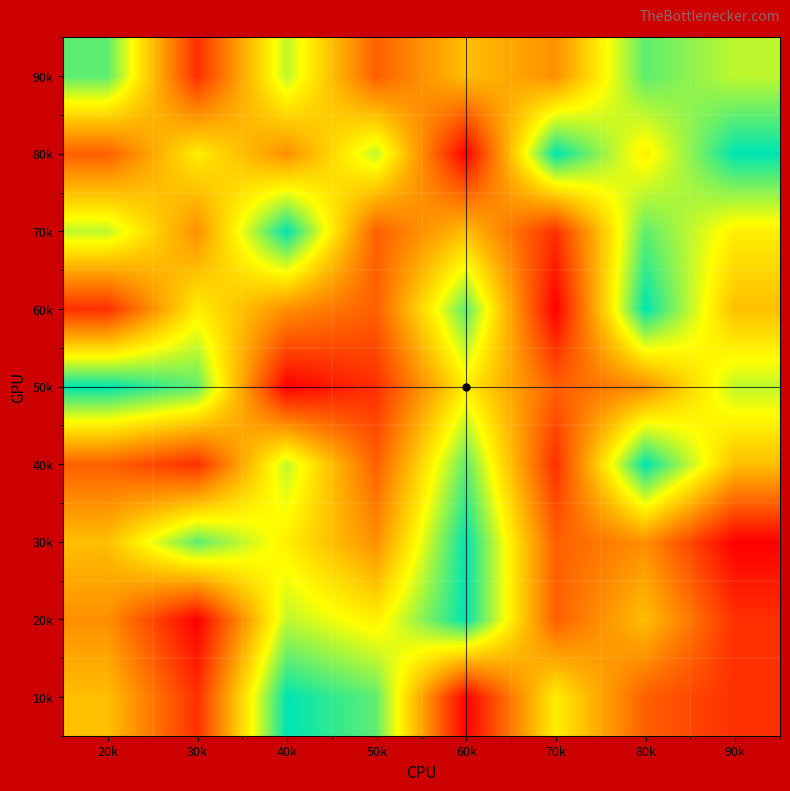

Reading left to right, what are all the values shown in this chart?

10k: 20k=5	30k=2	40k=9	50k=8	60k=1	70k=6	80k=3	90k=2
20k: 20k=4	30k=1	40k=7	50k=6	60k=9	70k=3	80k=5	90k=2
30k: 20k=5	30k=8	40k=6	50k=4	60k=9	70k=3	80k=4	90k=1
40k: 20k=3	30k=2	40k=7	50k=3	60k=8	70k=2	80k=9	90k=5
50k: 20k=9	30k=8	40k=1	50k=2	60k=6	70k=3	80k=4	90k=7
60k: 20k=2	30k=6	40k=4	50k=3	60k=8	70k=1	80k=9	90k=5
70k: 20k=7	30k=4	40k=9	50k=3	60k=5	70k=2	80k=8	90k=6
80k: 20k=3	30k=6	40k=4	50k=7	60k=1	70k=9	80k=6	90k=9
90k: 20k=8	30k=2	40k=7	50k=3	60k=5	70k=4	80k=8	90k=7